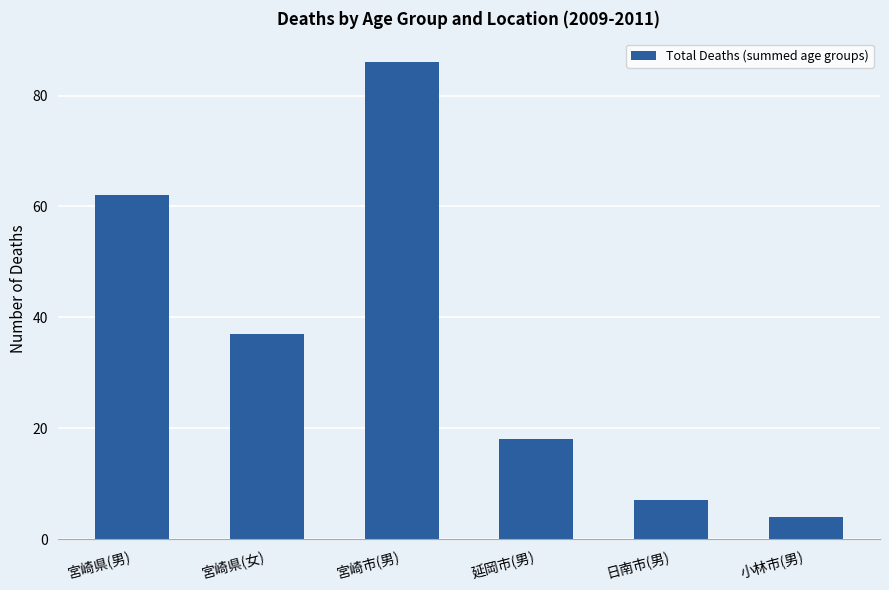

What is the minimum value shown in the chart?

4